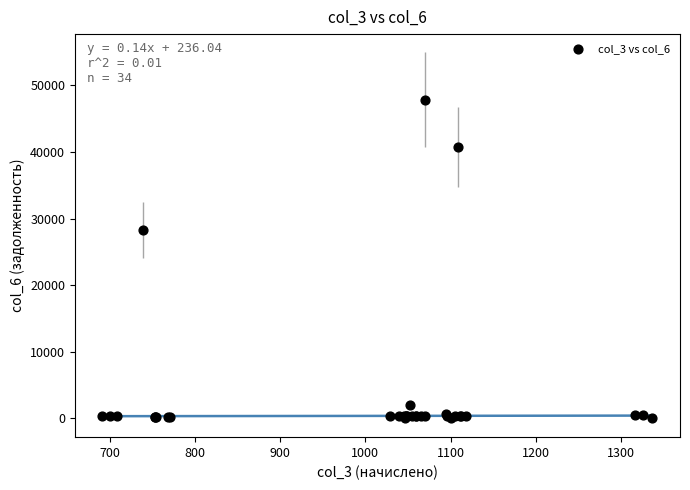

What Y value in the scatter plot is closest to 23919?

28284.6